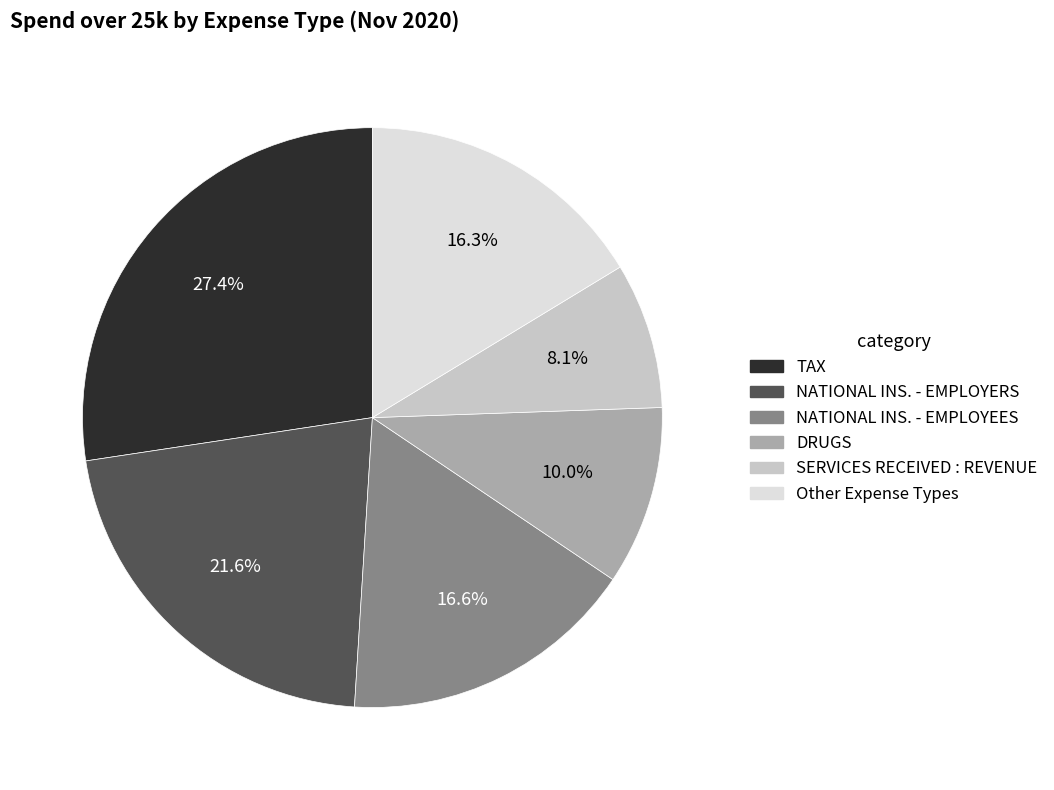

Is there a majority slice in this chart?

No